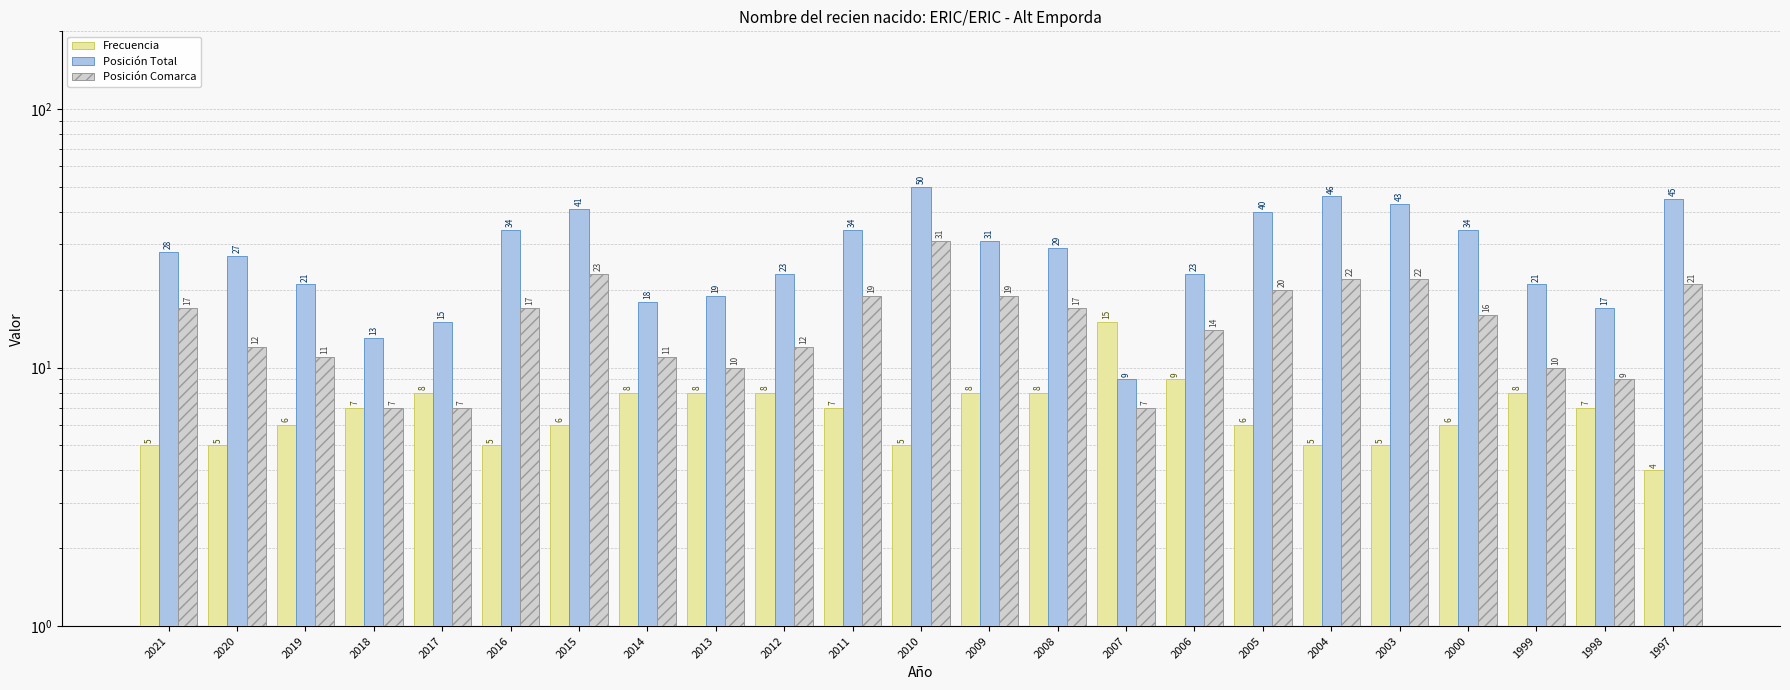

Count the number of data series in this chart.

3